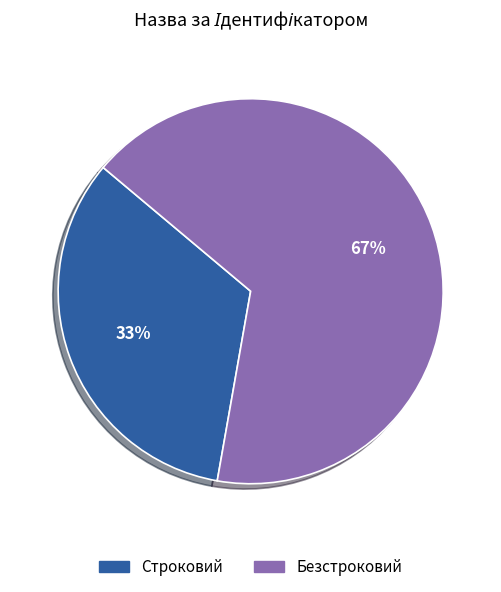

Approximately how many times larger is the value at Безстроковий compared to Строковий?

2.0